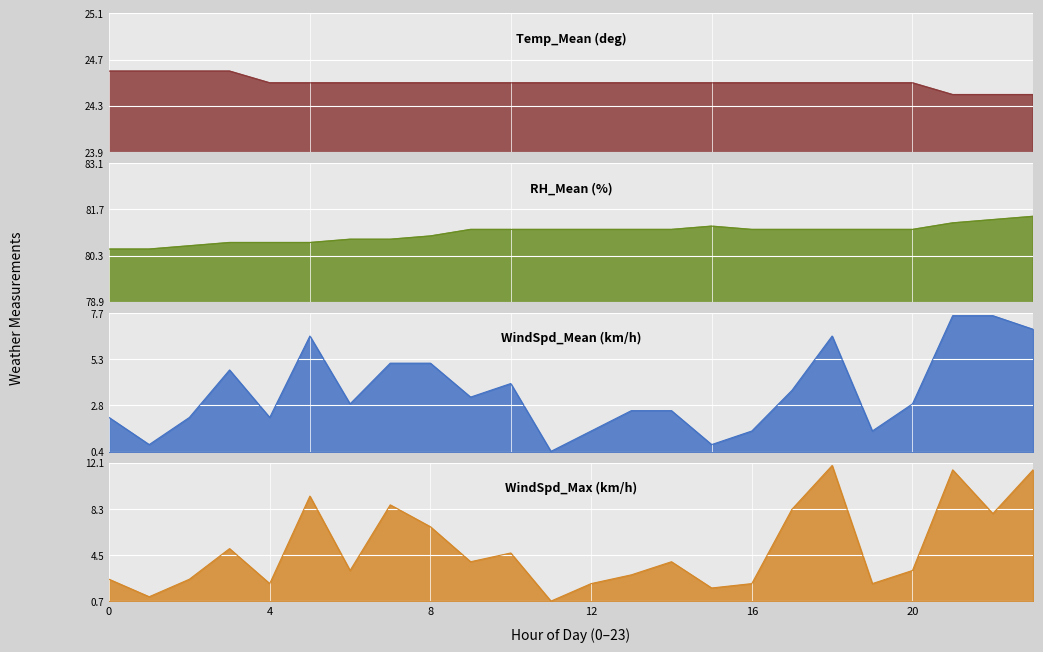

At which label does Temp_Mean (deg) reach its minimum?

21